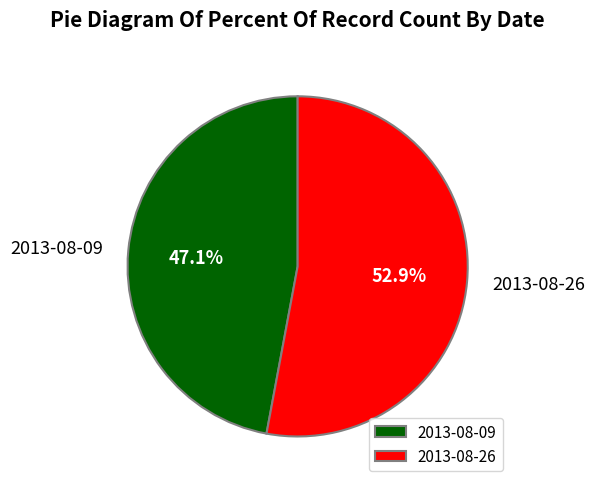

To the nearest percent, what is the difference between the largest and smallest slice percentages?

6%